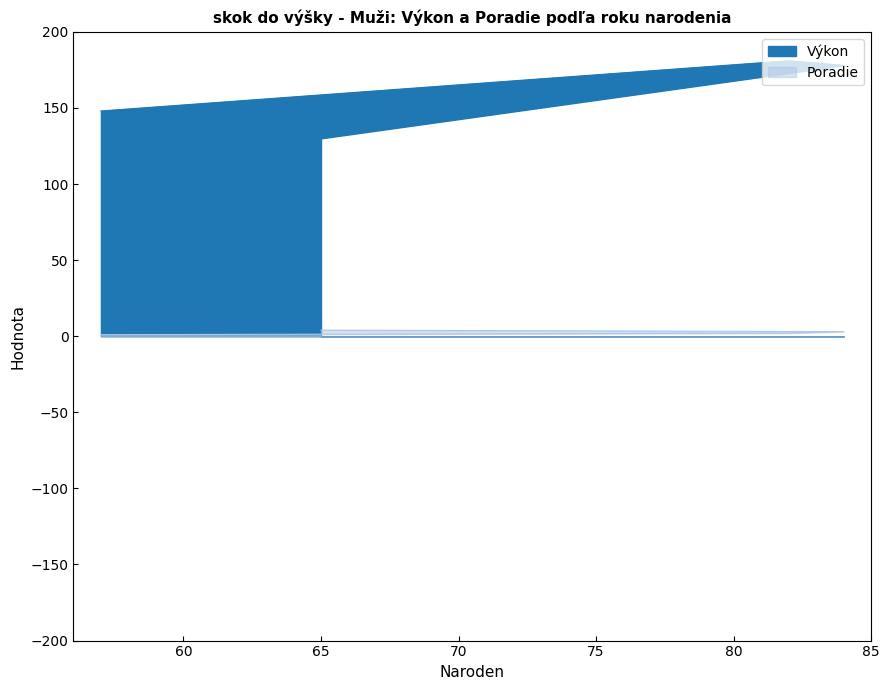

What is the spread (max minus min) of values at 82?

179